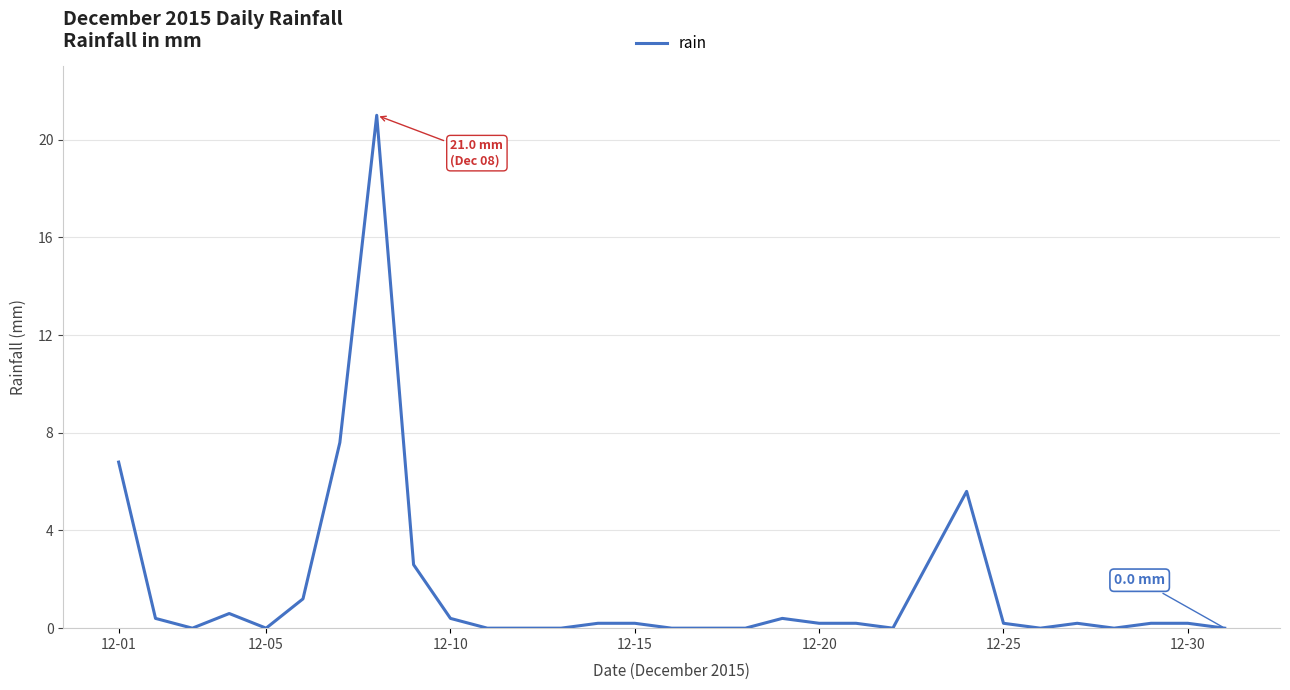

What is the difference between the maximum and minimum values?

21.0